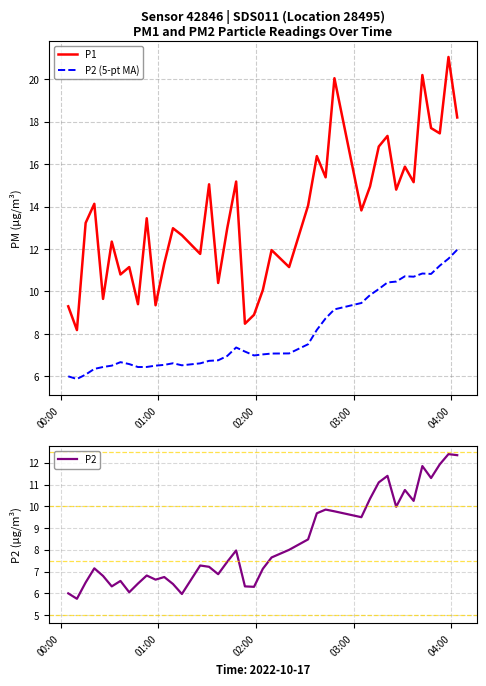

What is the highest value of the P1 series?

21.1